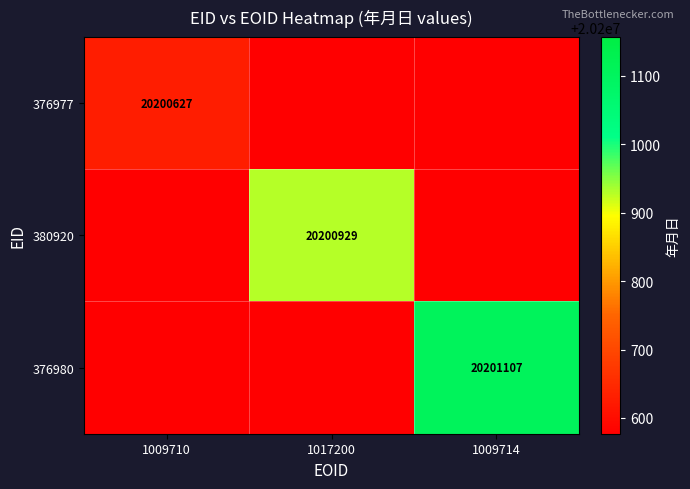

True or false: 376977 has a value of 20200627 at 1009710.

True